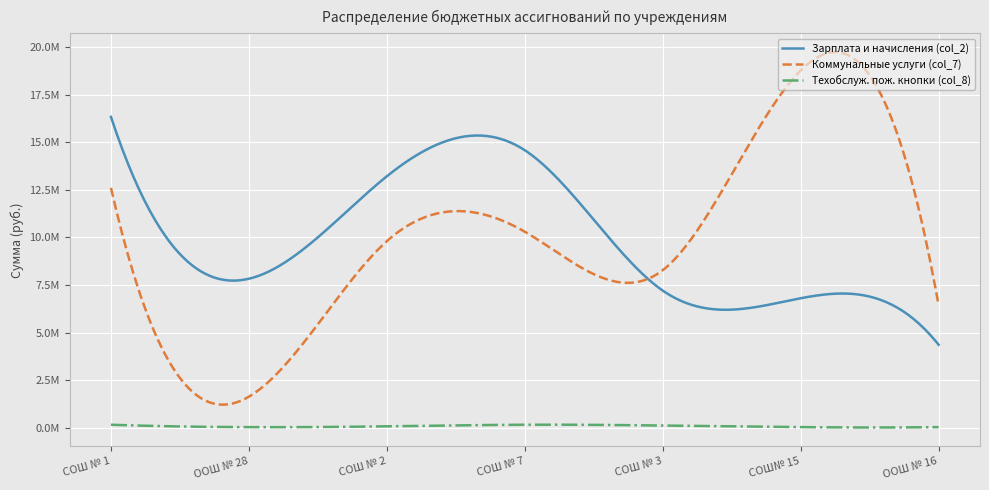

What are all the series names shown in the legend?

Зарплата и начисления (col_2), Коммунальные услуги (col_7), Техобслуж. пож. кнопки (col_8)